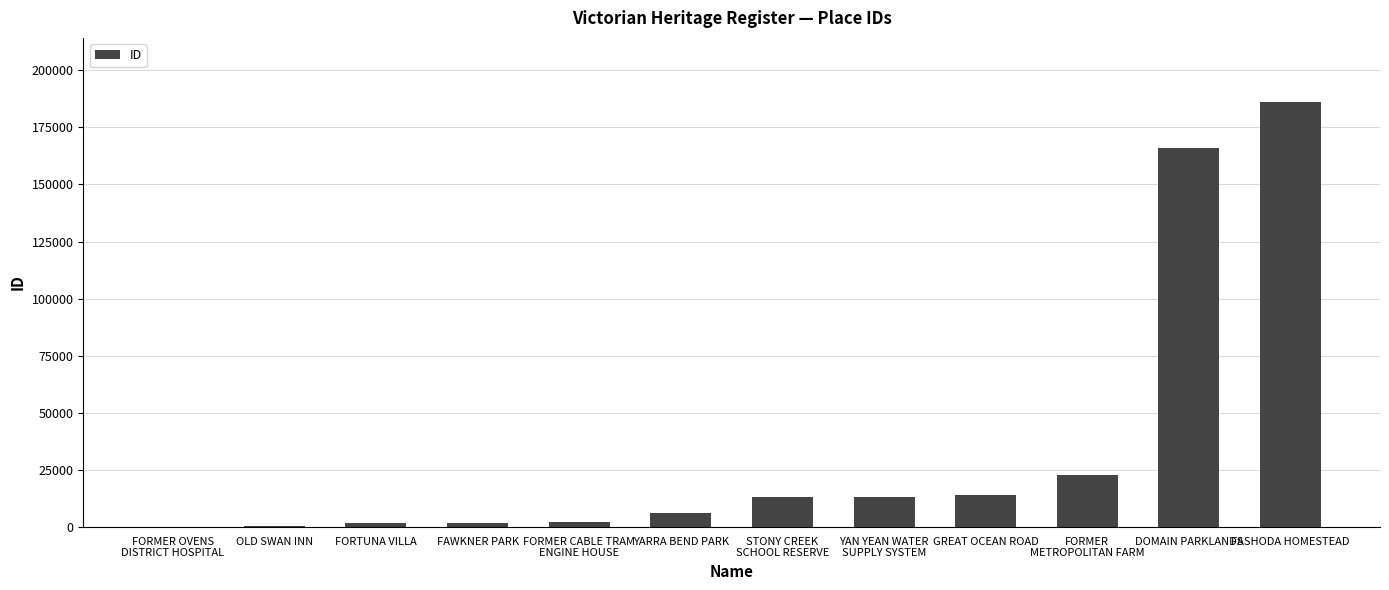

What is the sum of all values?

427728